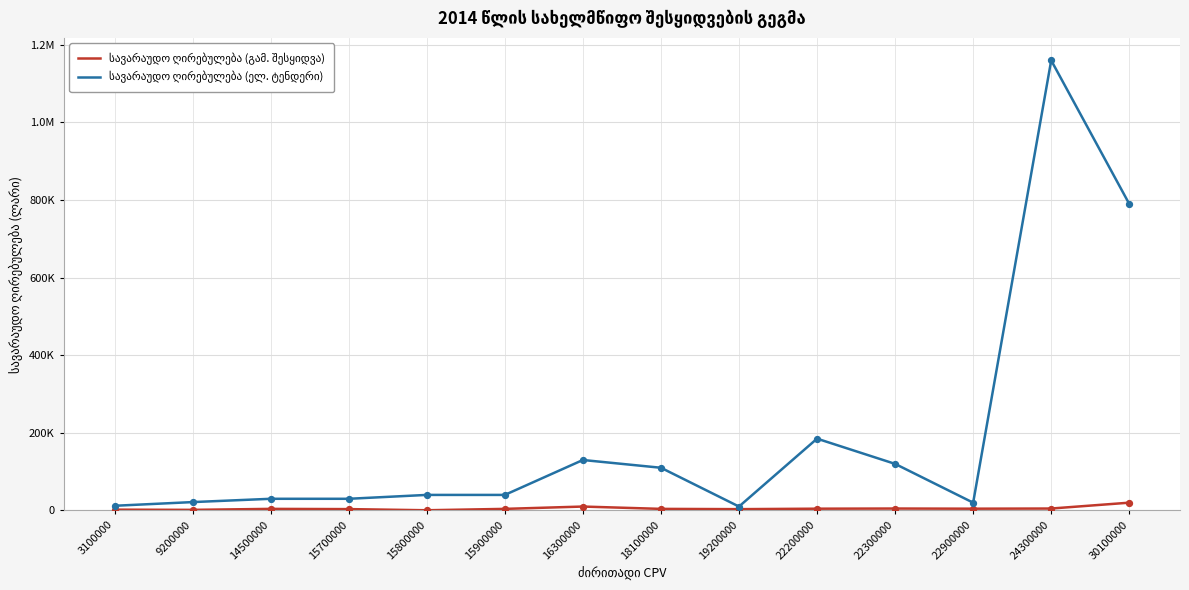

Is this an area chart (filled region under the line)?

No